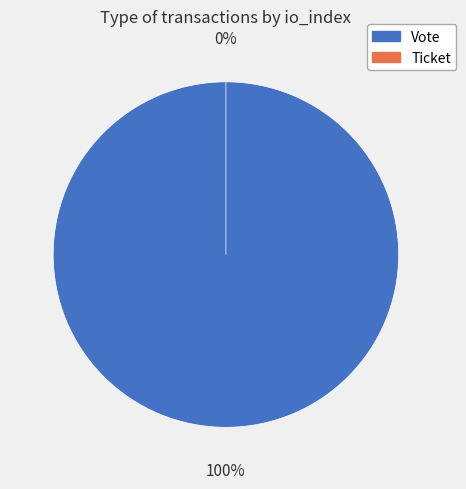

Count the number of slices in the pie.

2